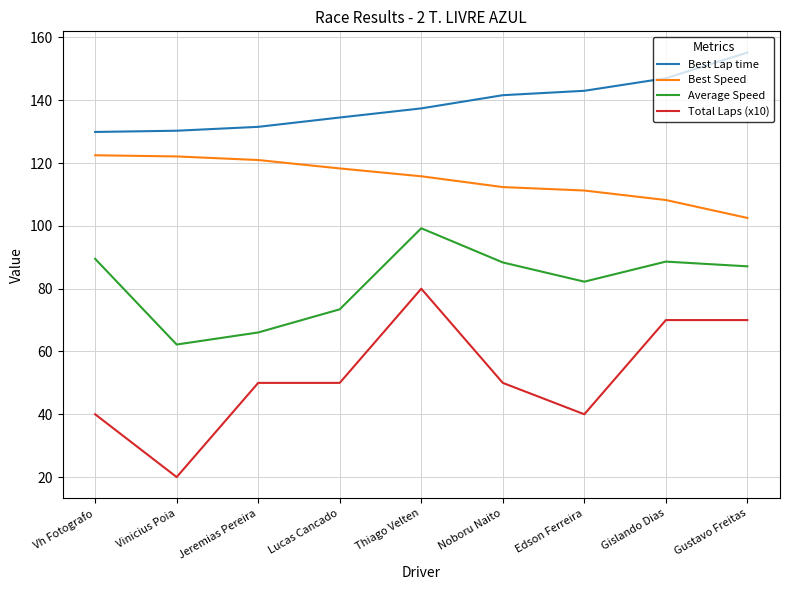

Rank the series by their average value, from lowest to highest.

Total Laps (x10), Average Speed, Best Speed, Best Lap time